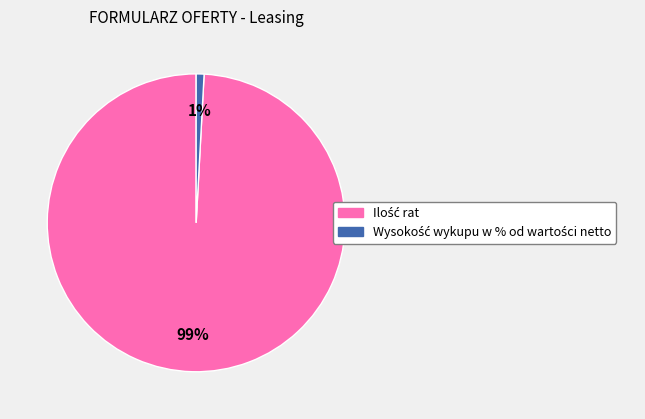

Is there a majority slice in this chart?

Yes